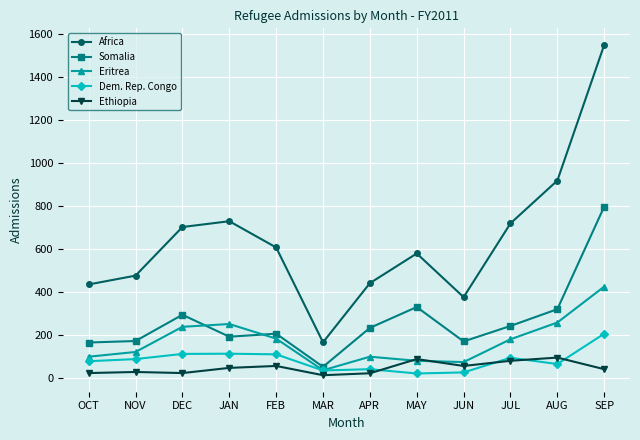

What is the difference between the highest and lowest values at MAY?

558